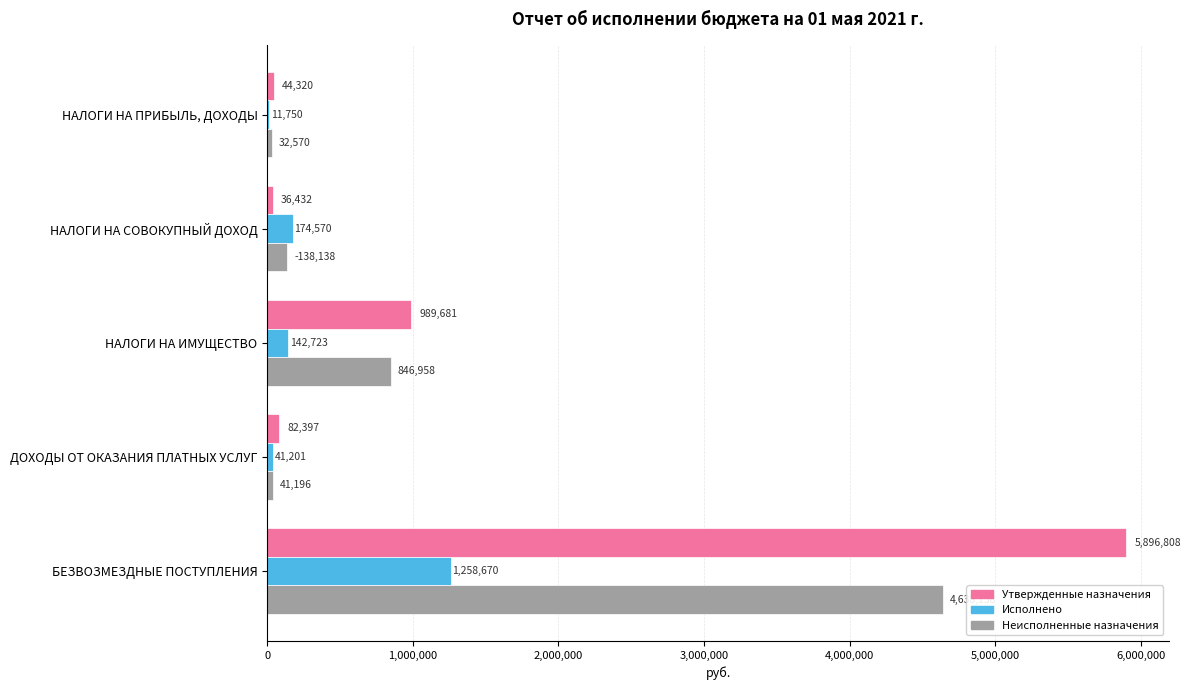

True or false: Утвержденные назначения has a value of 683150.7 at НАЛОГИ НА ИМУЩЕСТВО.

False